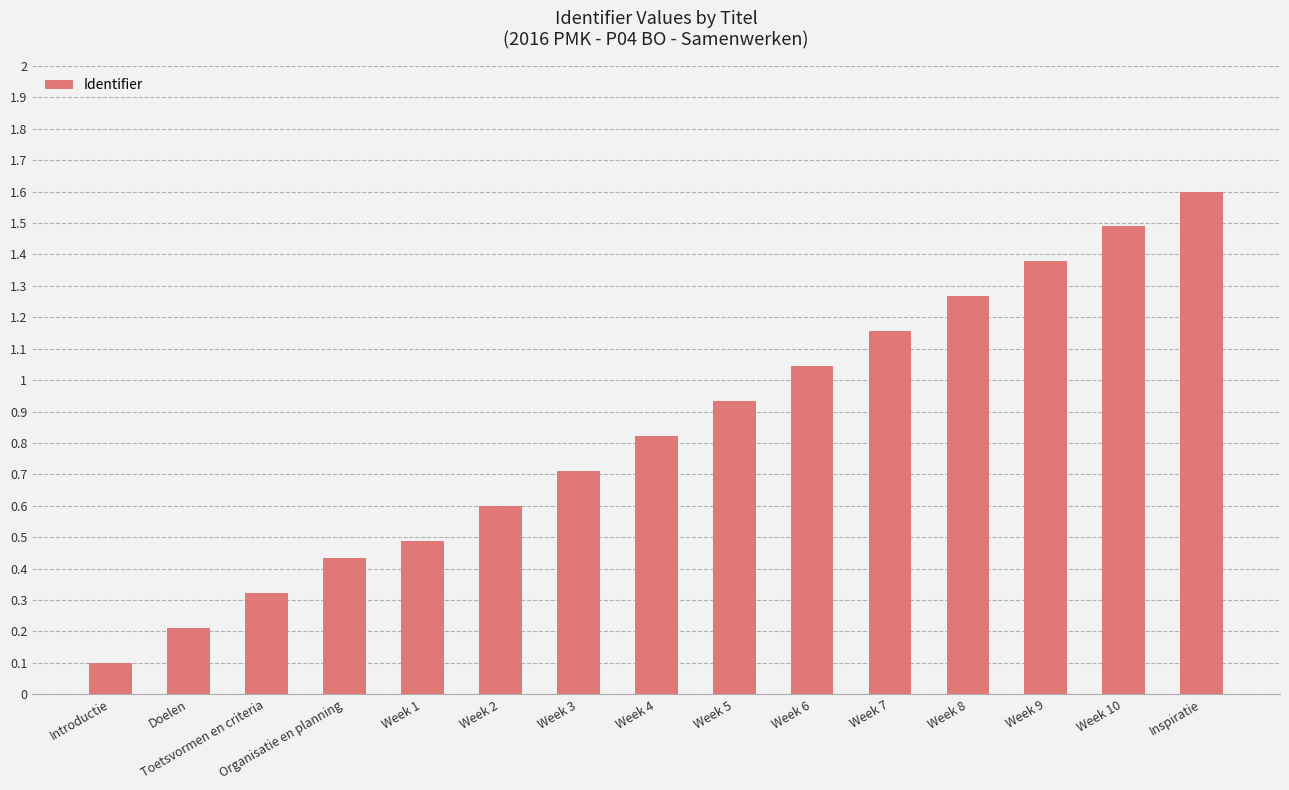

What is the value of the 2nd bar from the left?

0.2